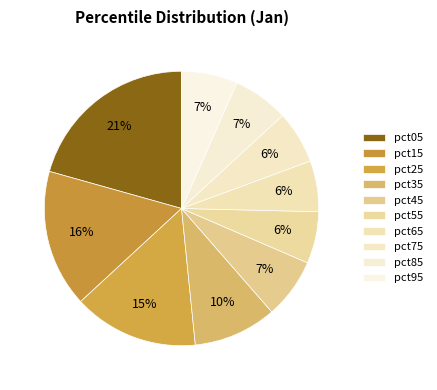

What is the smallest slice in the pie chart?

pct65